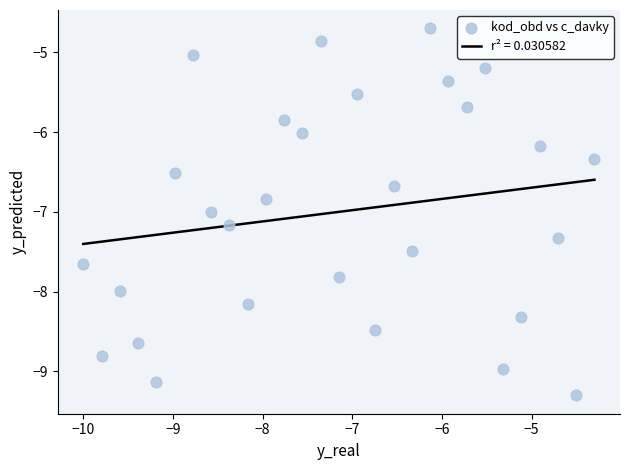

What is the range of X values (max minus min)?

5.7